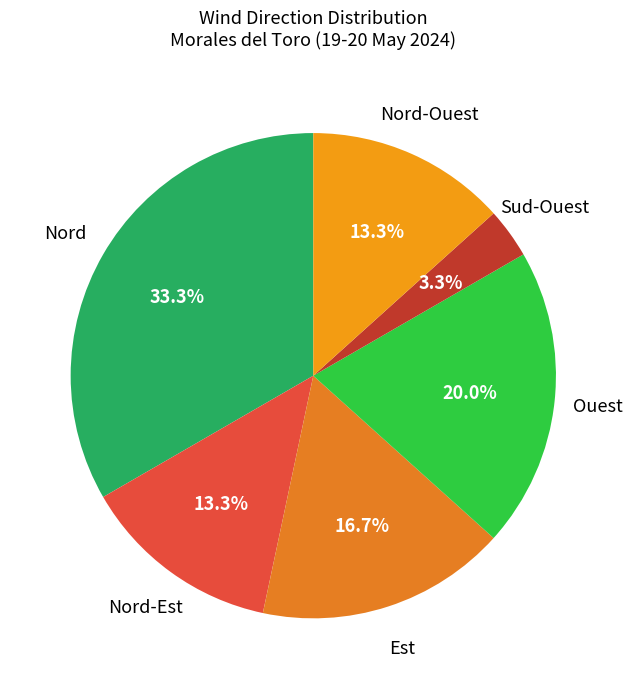

Is the sum of Est and Nord-Ouest greater than half?

No